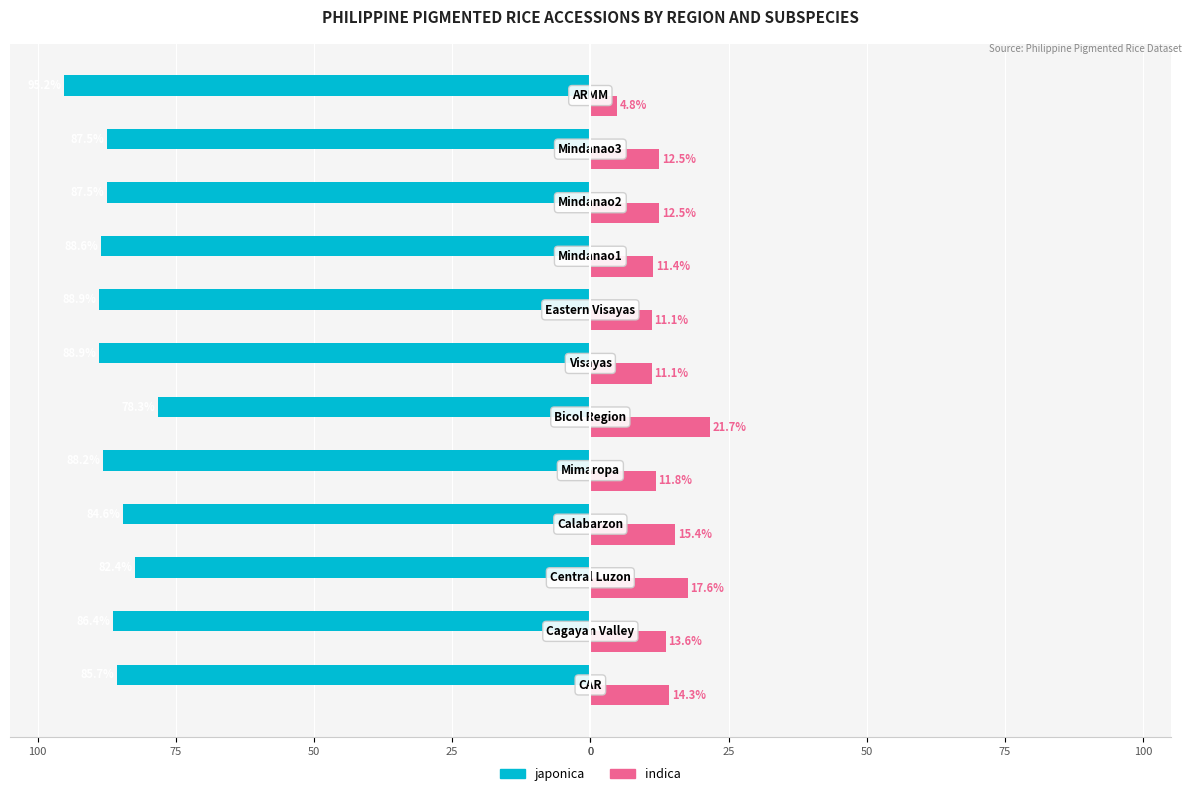

What are all the series names shown in the legend?

japonica, indica